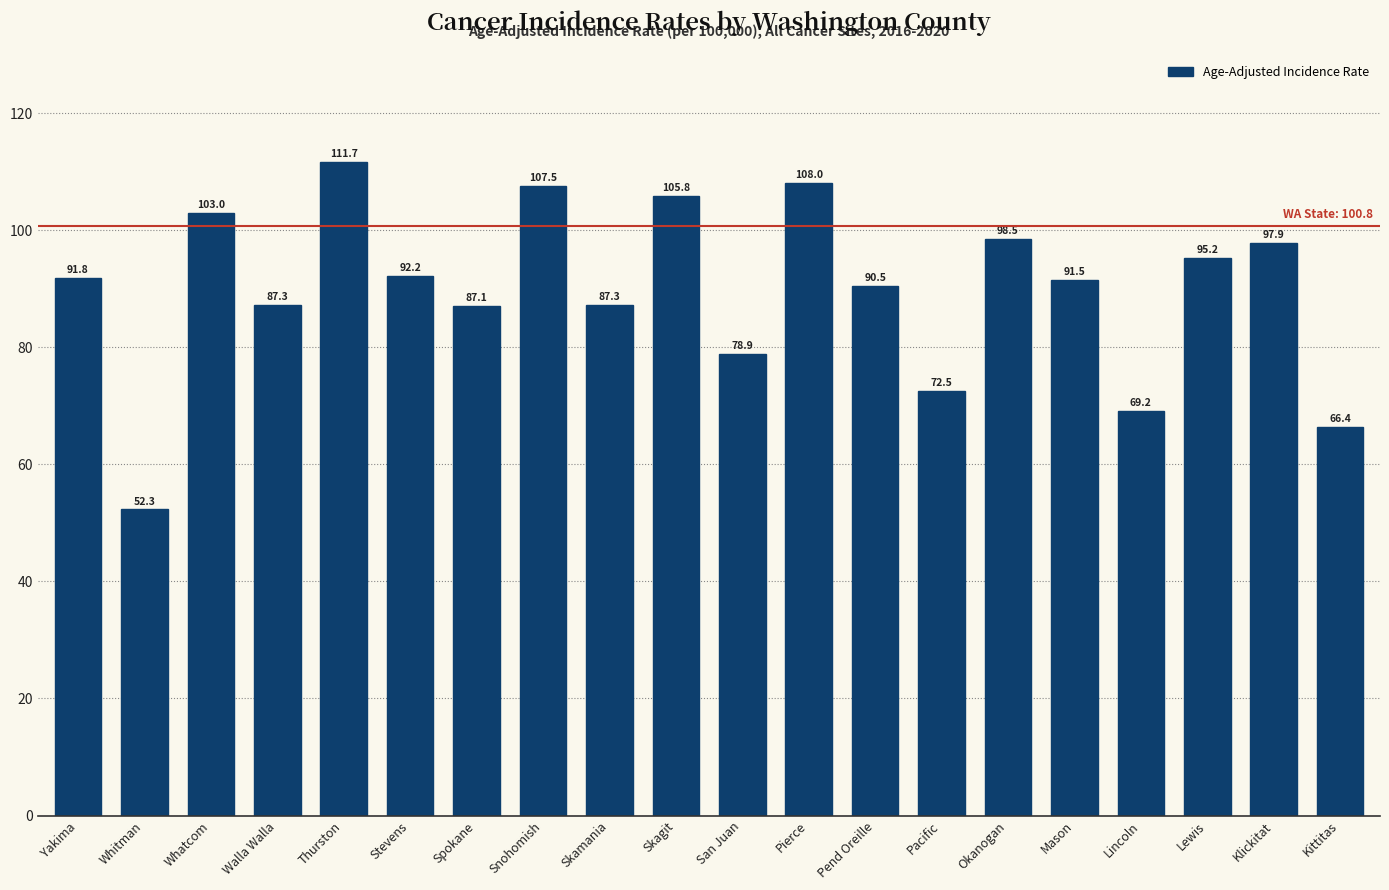

Is it true that the value at Okanogan is 98.5?

True